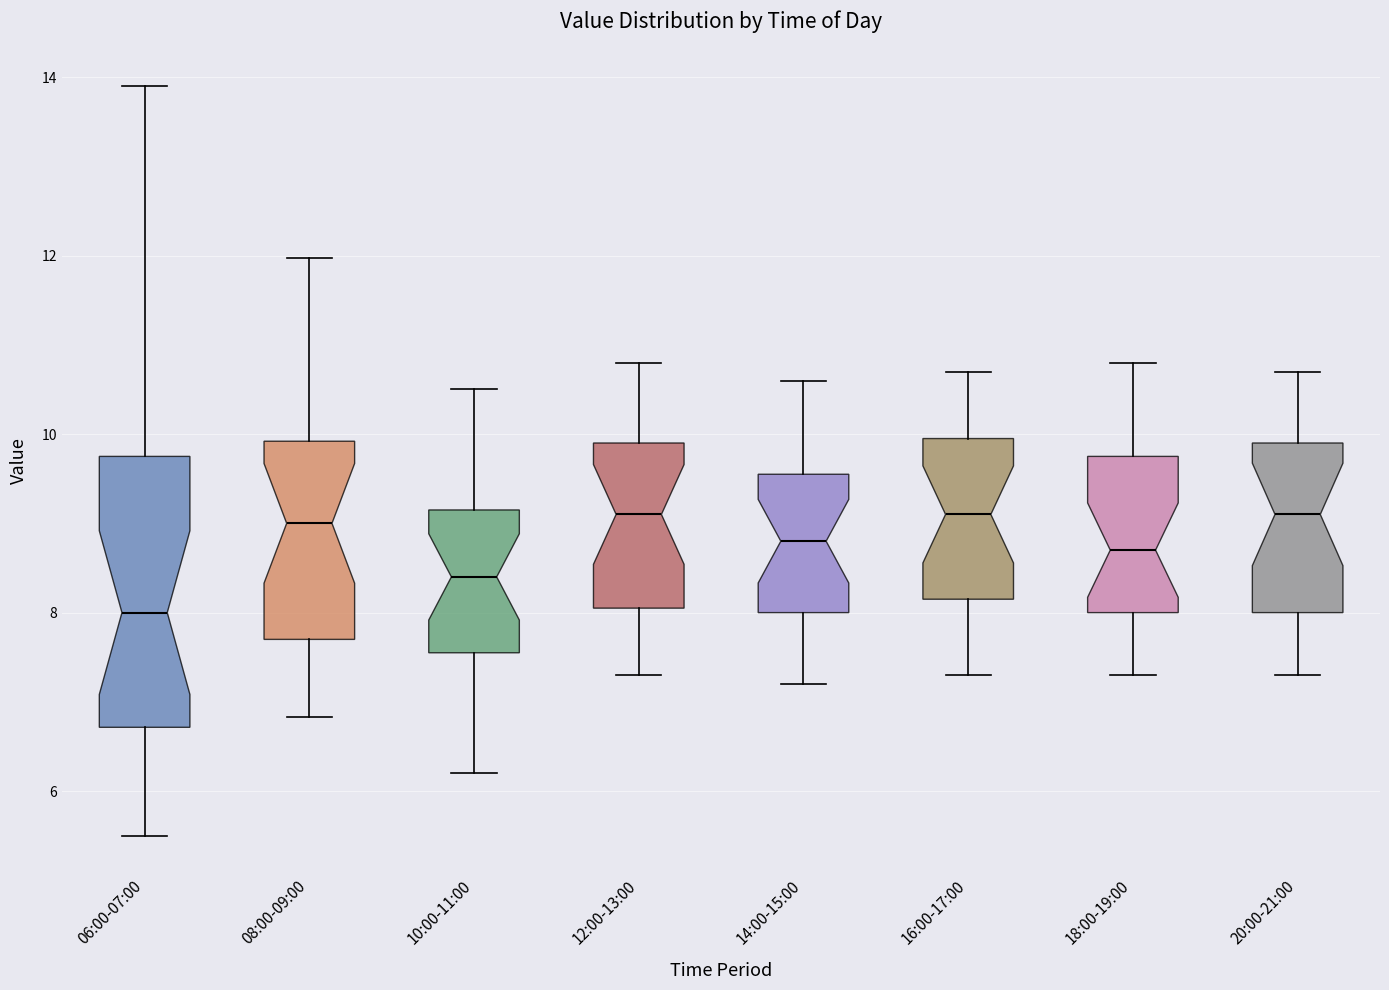

Where does the lower whisker of the box for 16:00-17:00 end on the y-axis? The values are not printed on the chart, so give them approximately, as read against the axis.

7.4